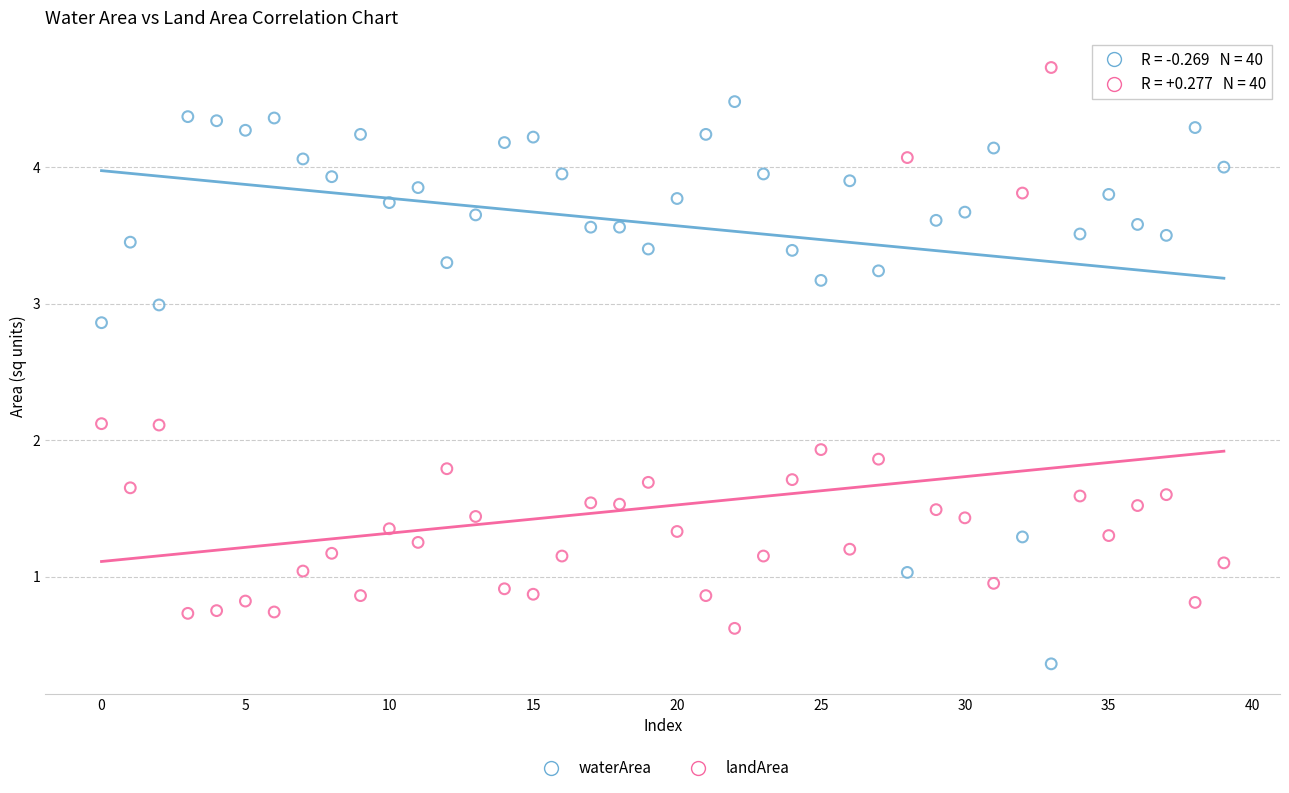

Across all data points, what is the range of Y values (max minus min)?

4.4